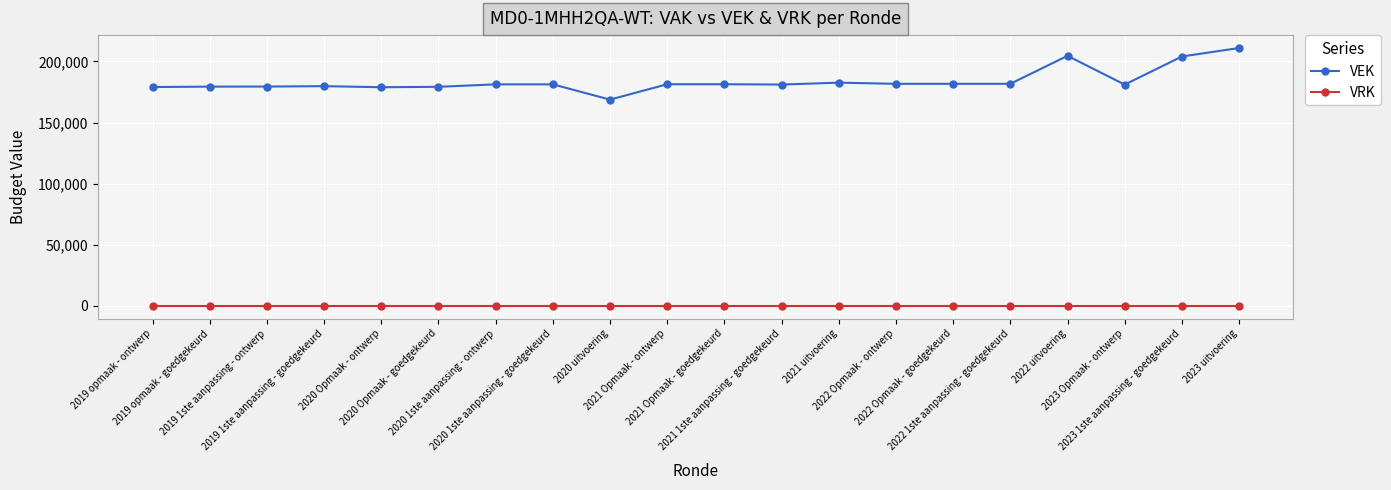

Does the chart display data point markers on the line(s)?

Yes